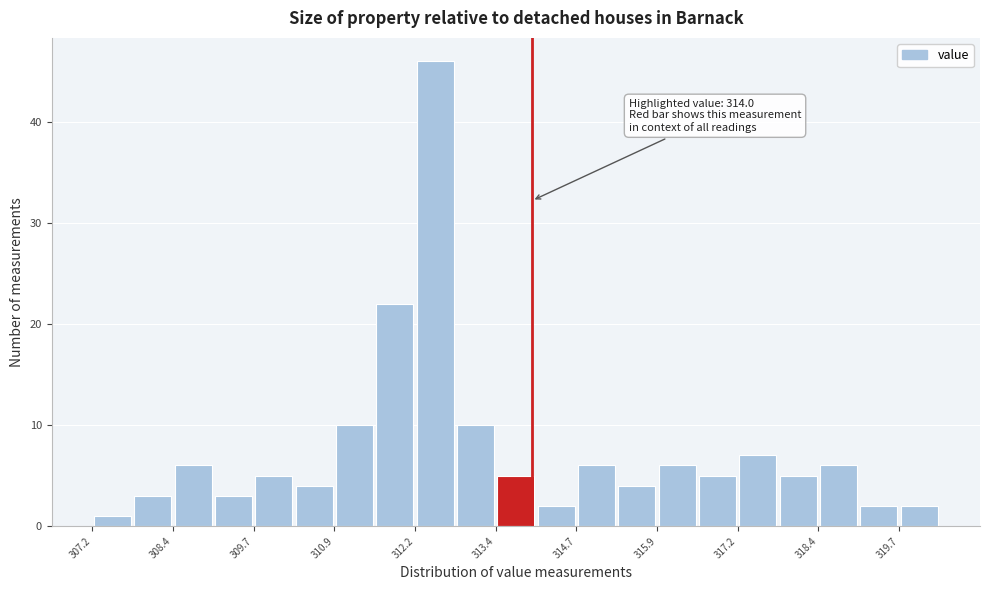

Around what value on the x-axis is the tallest bar? Give the approximate position of its centre, as read against the axis.

312.6